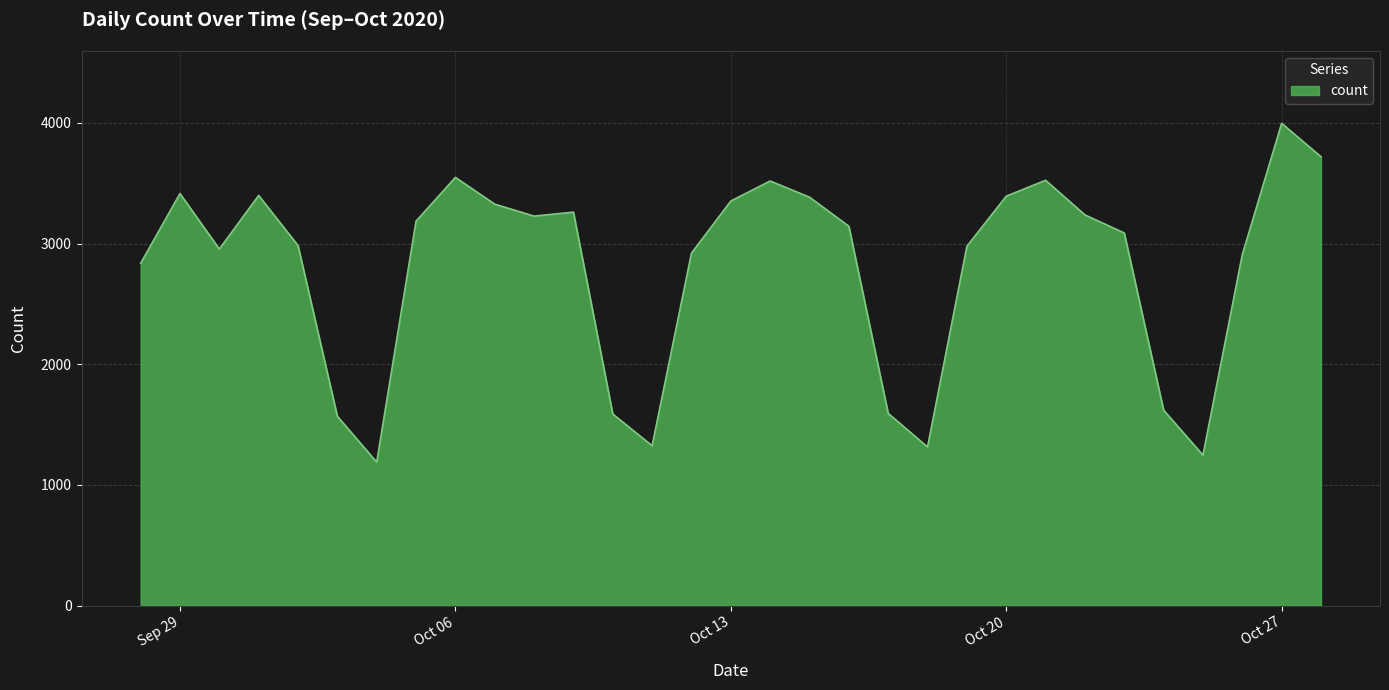

What is the maximum value shown in the chart?

3997